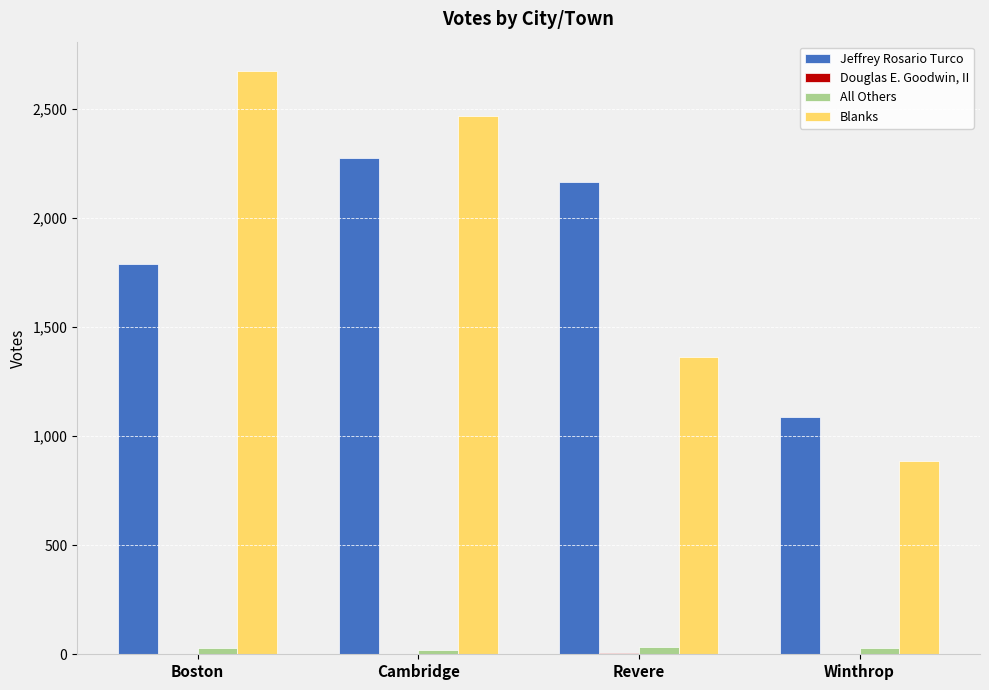

Which category has the highest value across all series?

Boston